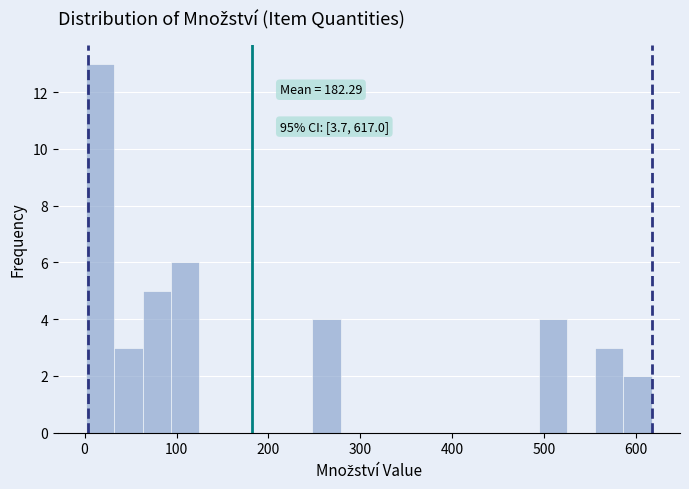

Around what value on the x-axis is the tallest bar? Give the approximate position of its centre, as read against the axis.

20